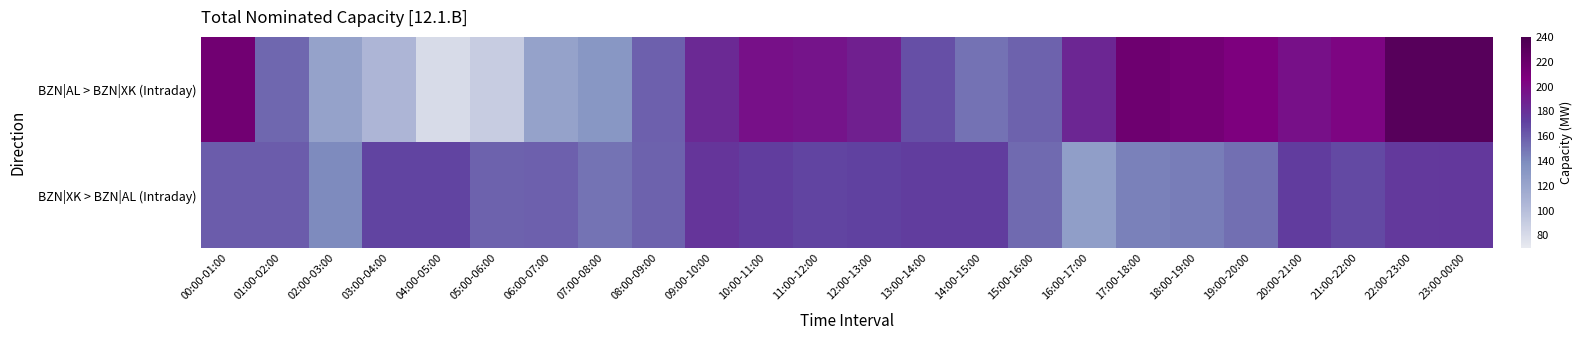

How many data points does each series have?

24